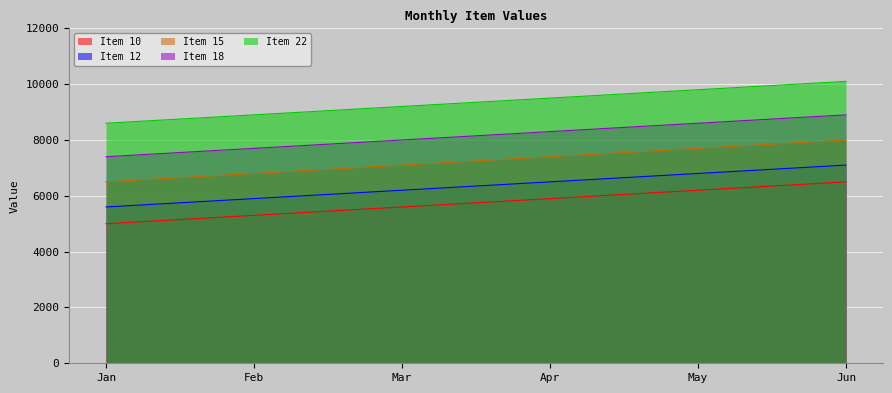

At how many categories does at least one series exceed 9162?

4